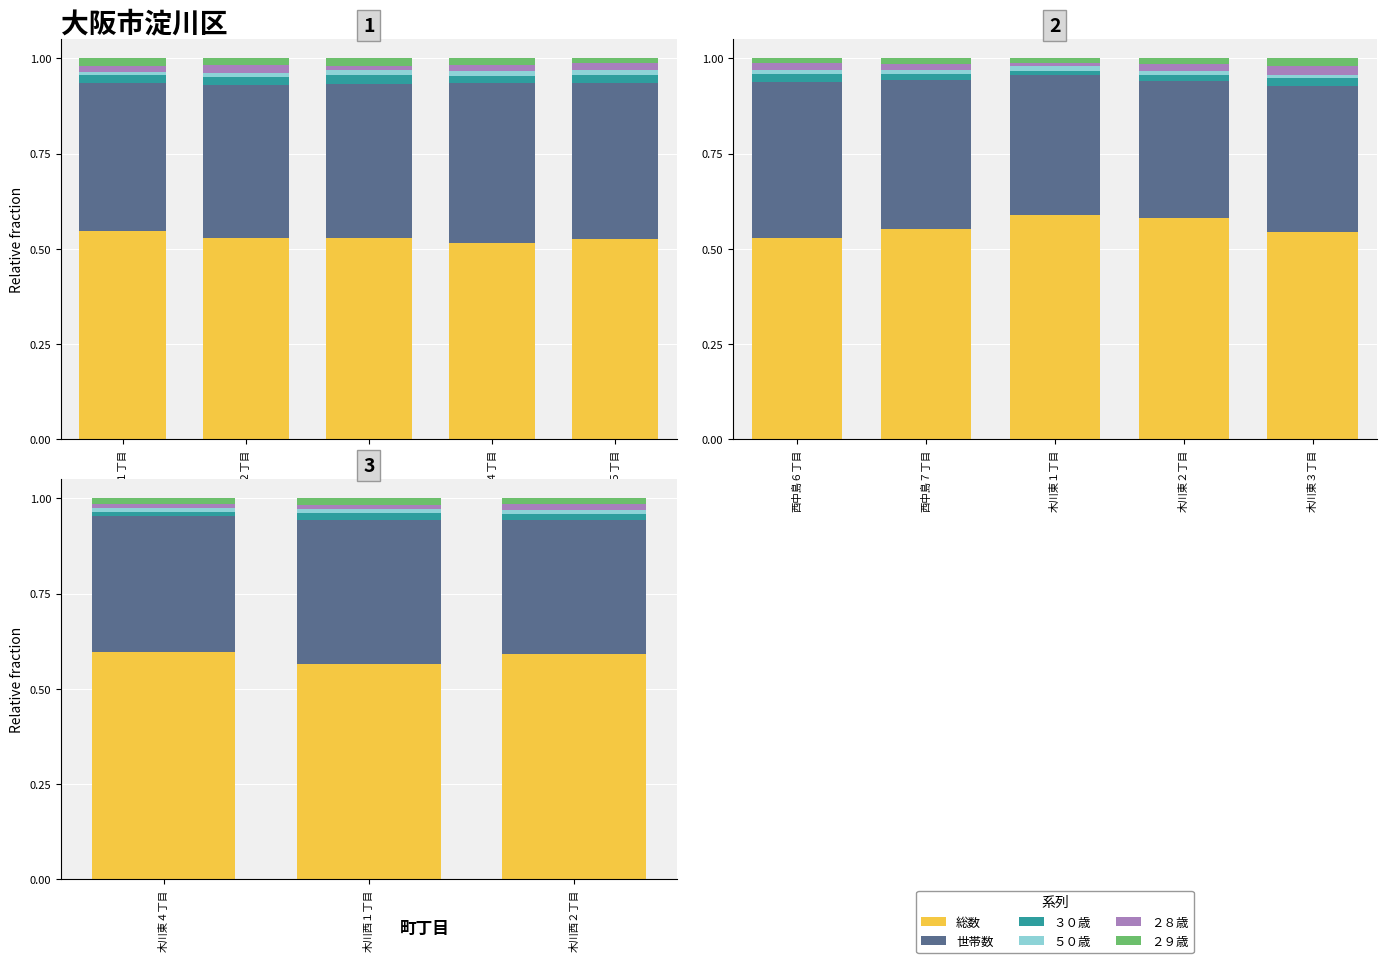

Between 木川東４丁目 and 木川西２丁目, which series saw the biggest shift?

総数